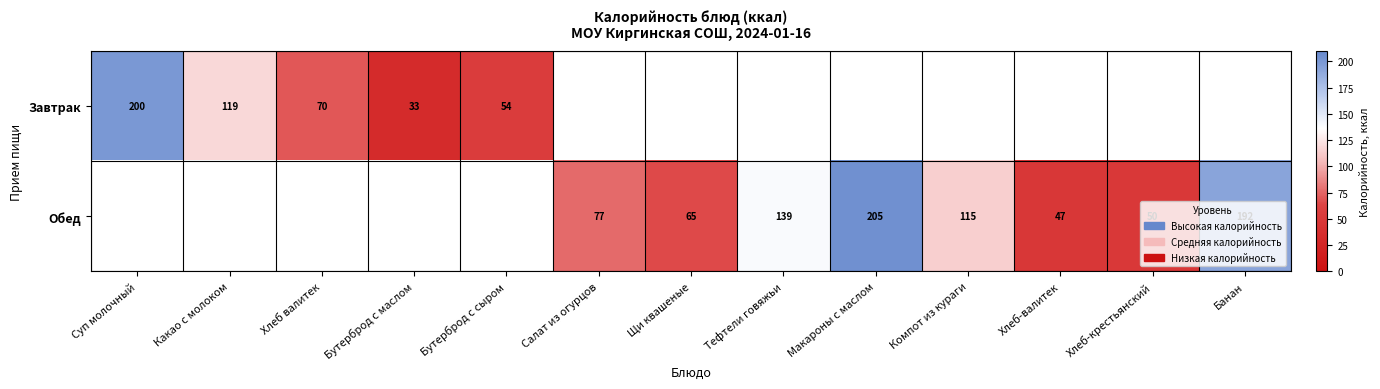

The value of Завтрак at Суп молочный is 292. True or false?

False